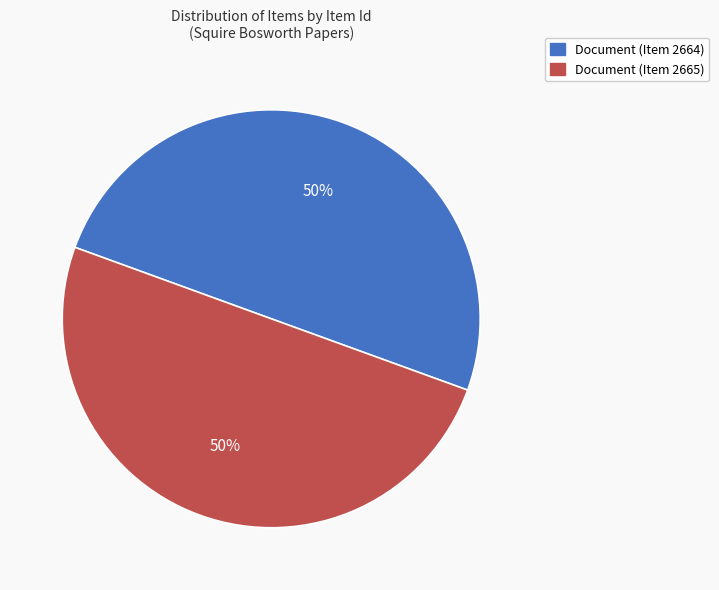

What is the ratio of the value at Document (Item 2665) to the value at Document (Item 2664)?

1.0